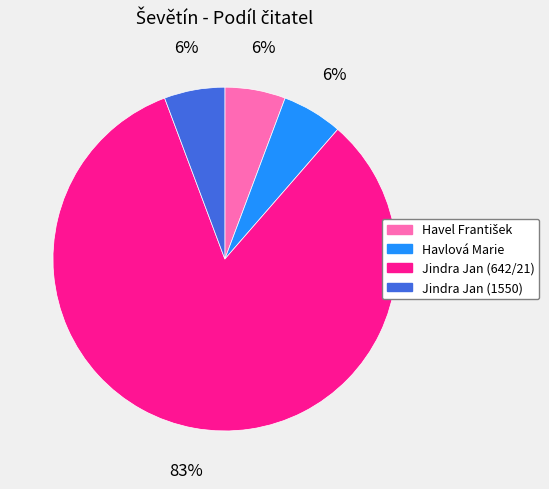

Which category has the biggest portion of the pie?

Jindra Jan (642/21)